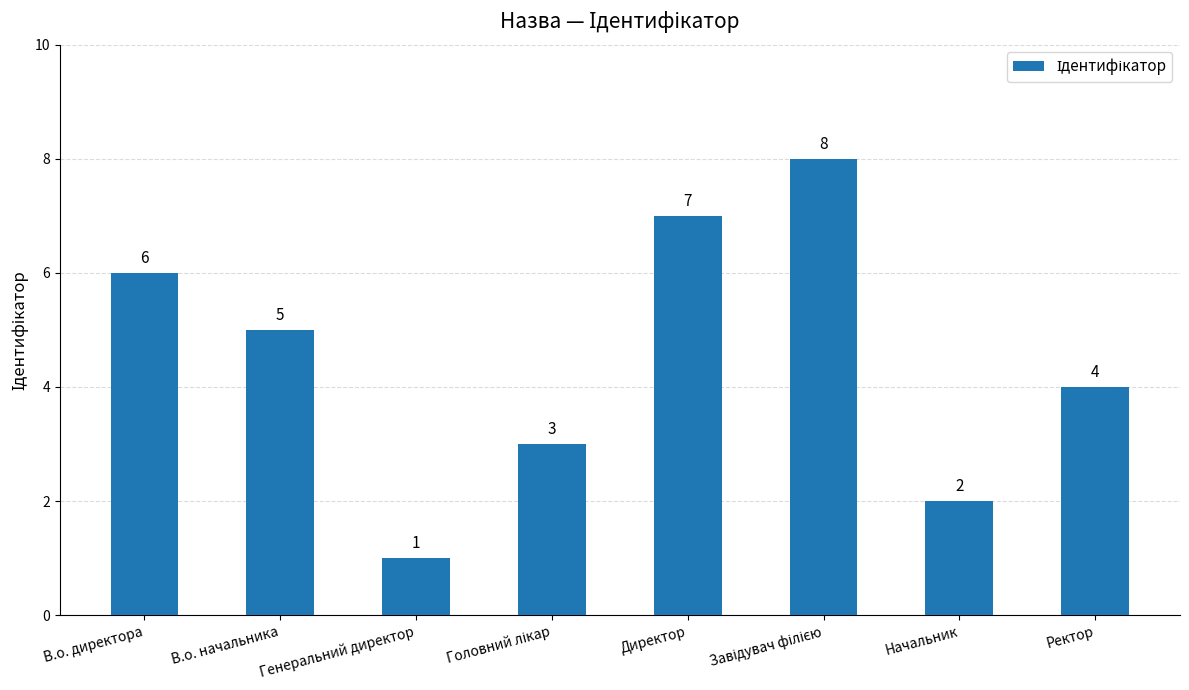

What is the difference between the maximum and minimum values?

7